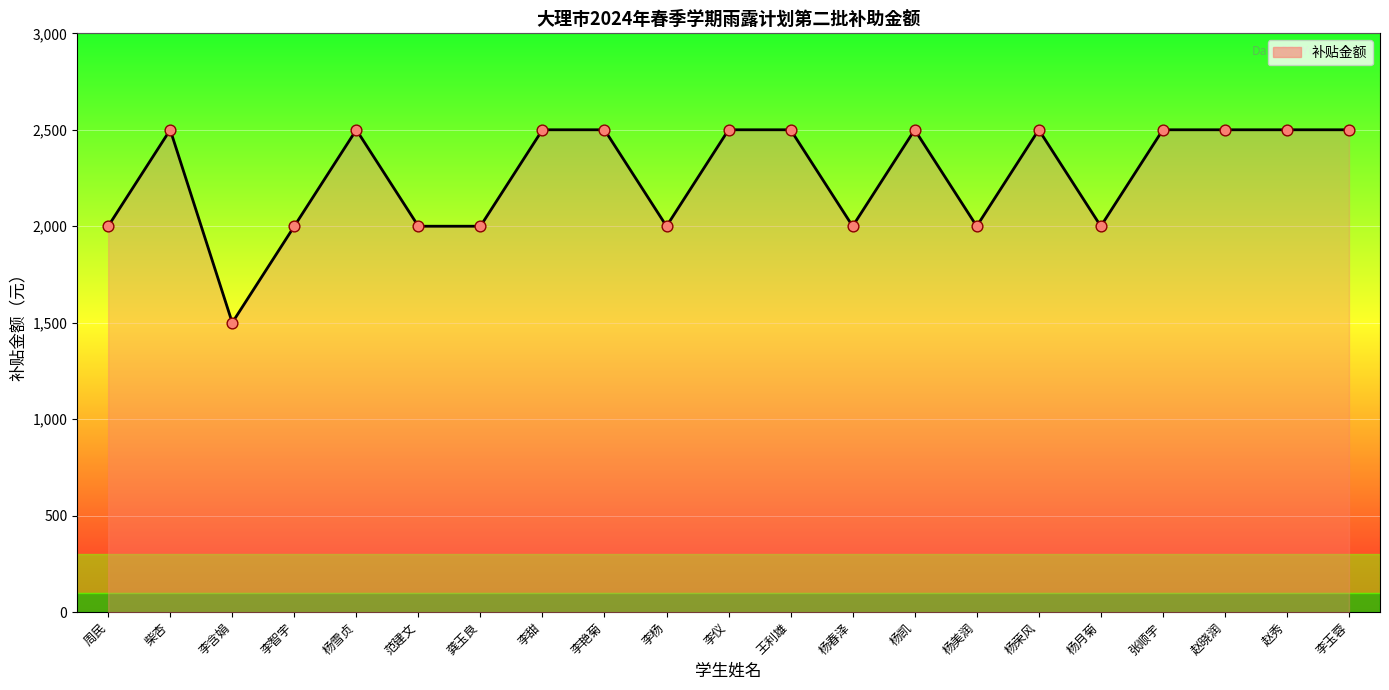

What is the change in value from 李杨 to 张顺宇?

+500